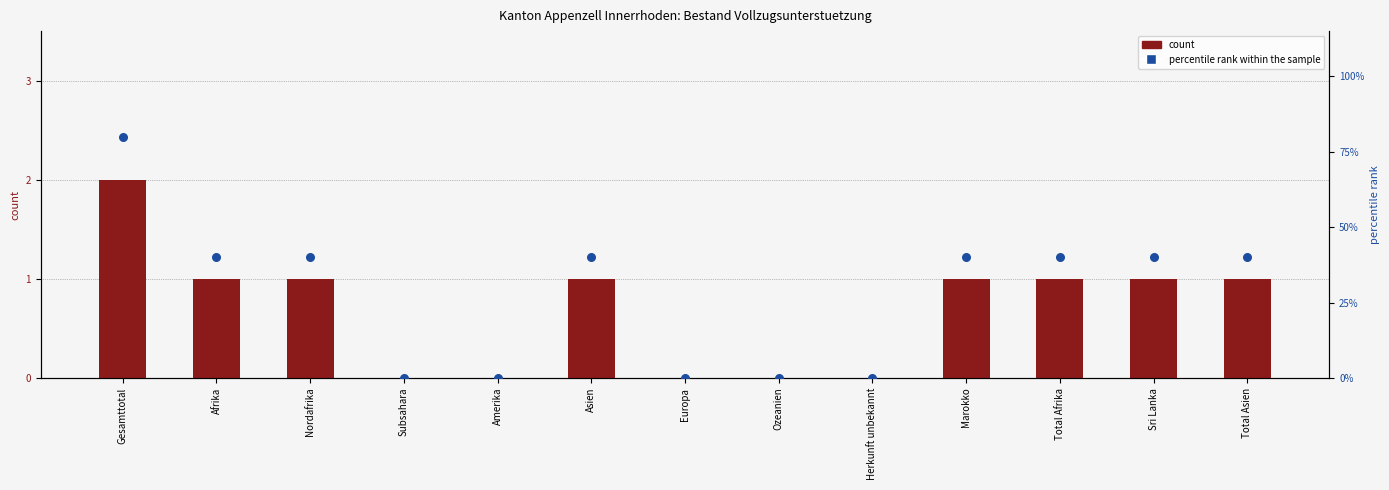

Which series has the widest spread of Y values?

percentile rank within the sample